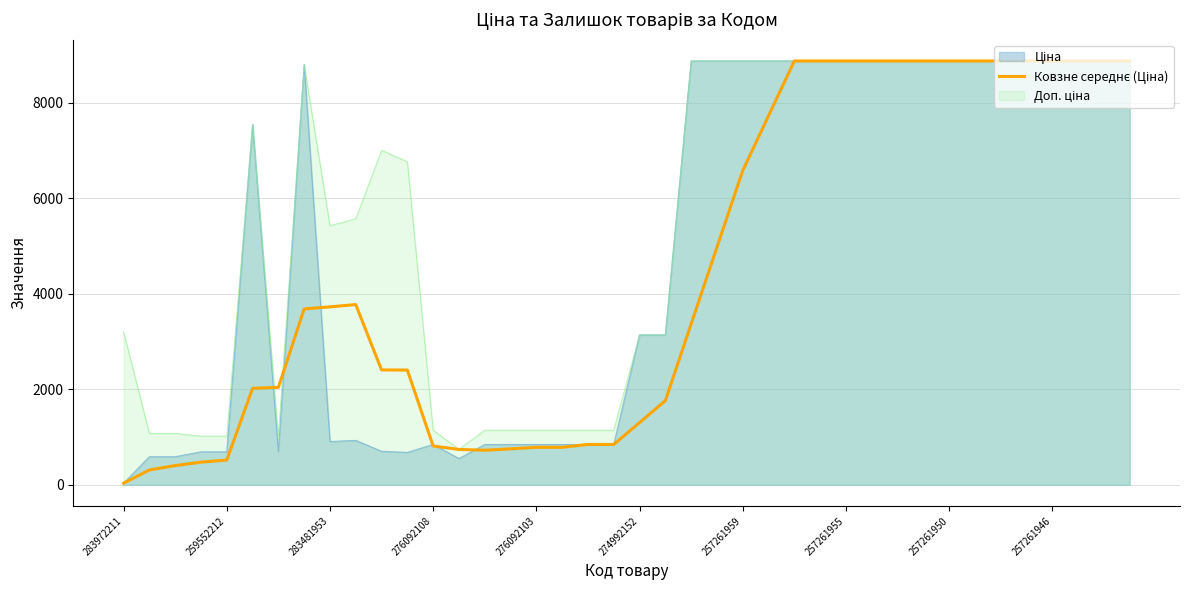

How many values are below 3682?

20